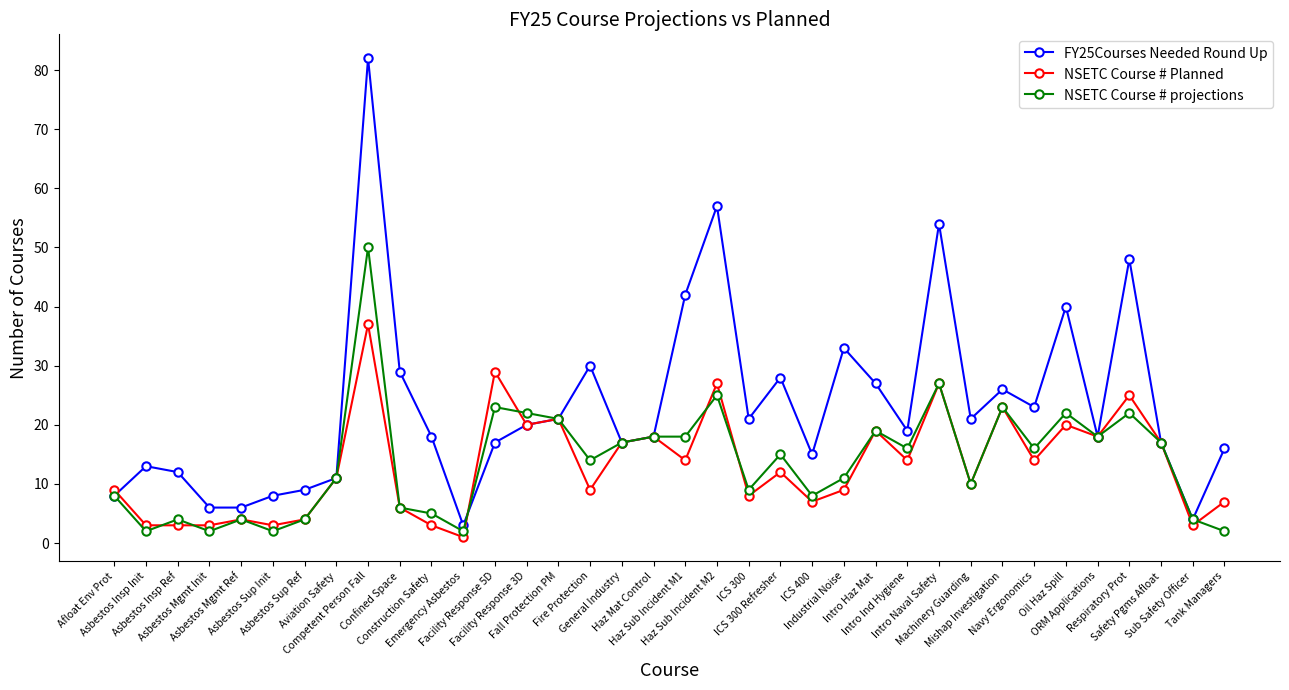

True or false: NSETC Course # Planned has a value of 14 at Haz Sub Incident M1.

True